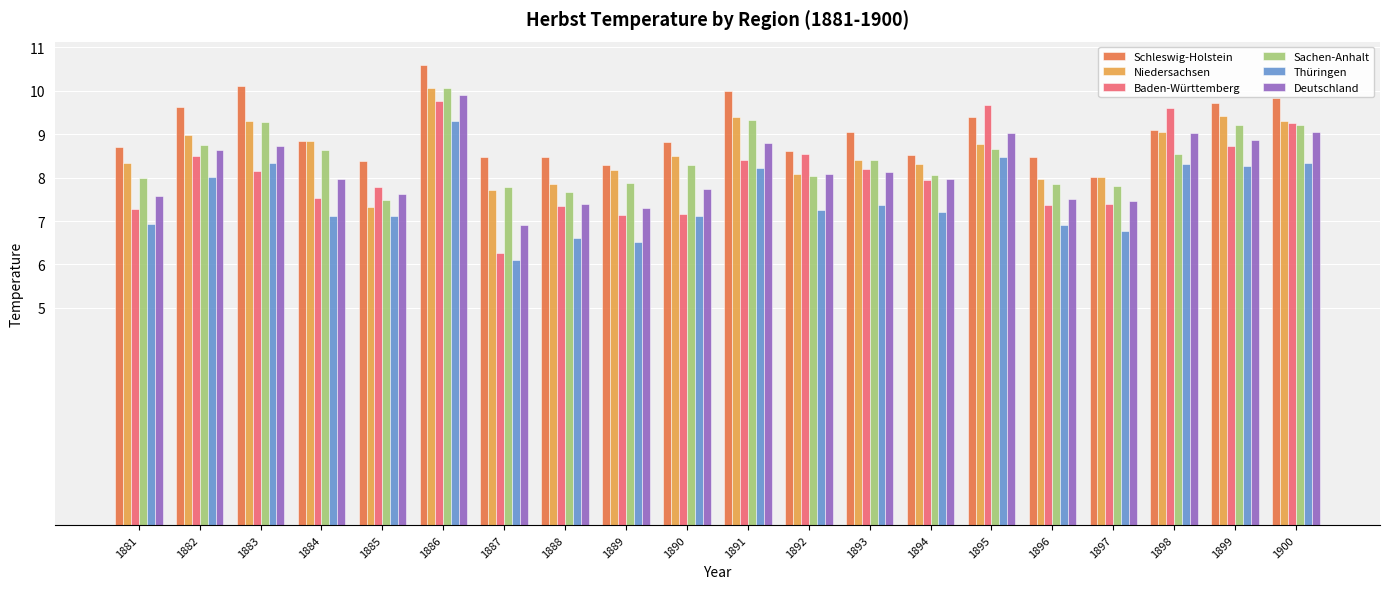

What are all the series names shown in the legend?

Schleswig-Holstein, Niedersachsen, Baden-Württemberg, Sachen-Anhalt, Thüringen, Deutschland